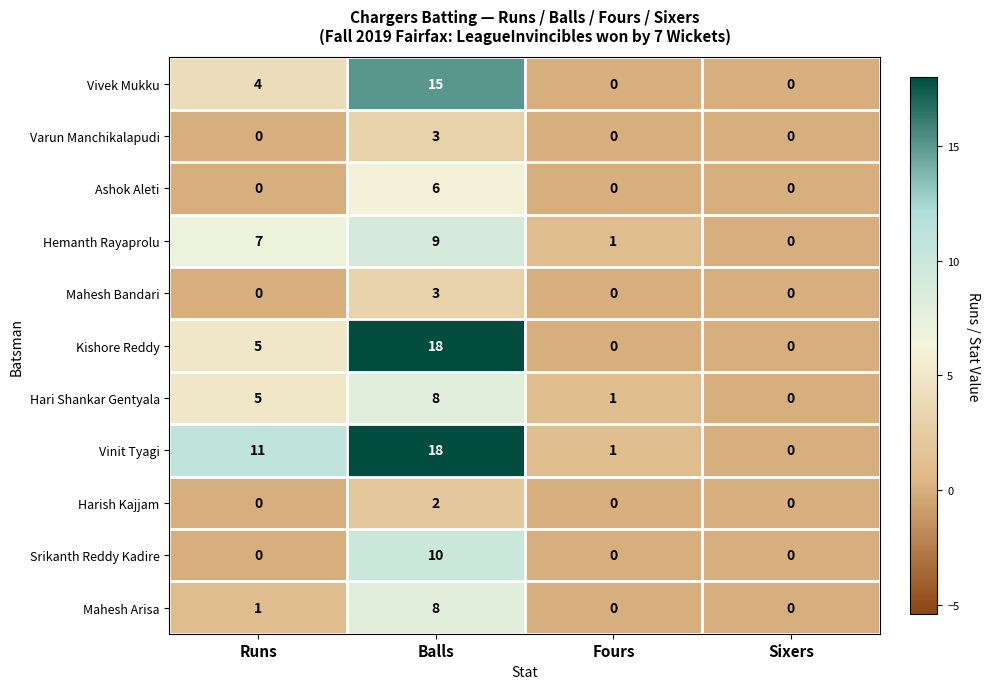

Which label corresponds to the largest value in the chart?

Balls